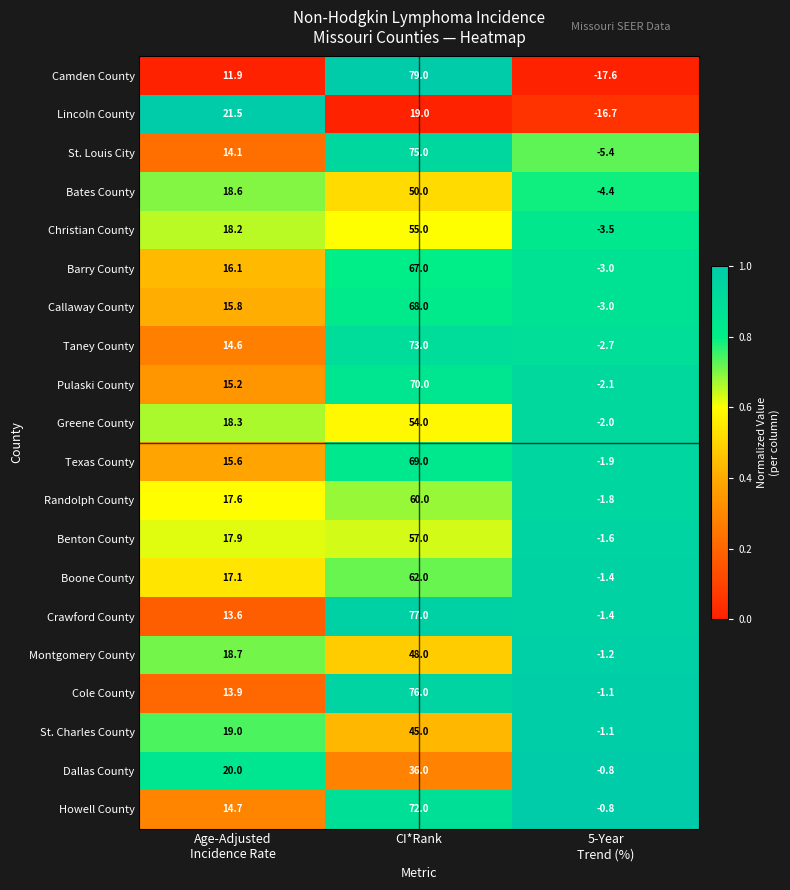

What is the sum of all Taney County values?

84.9